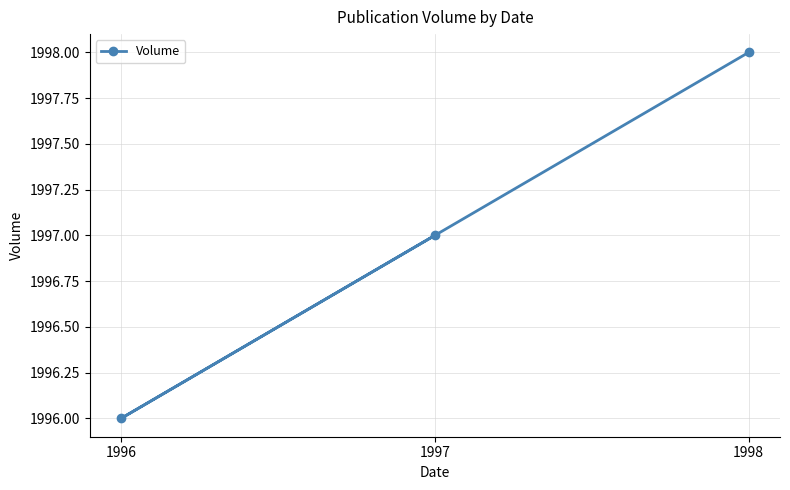

Is it true that the value at 1998 is 1334?

False